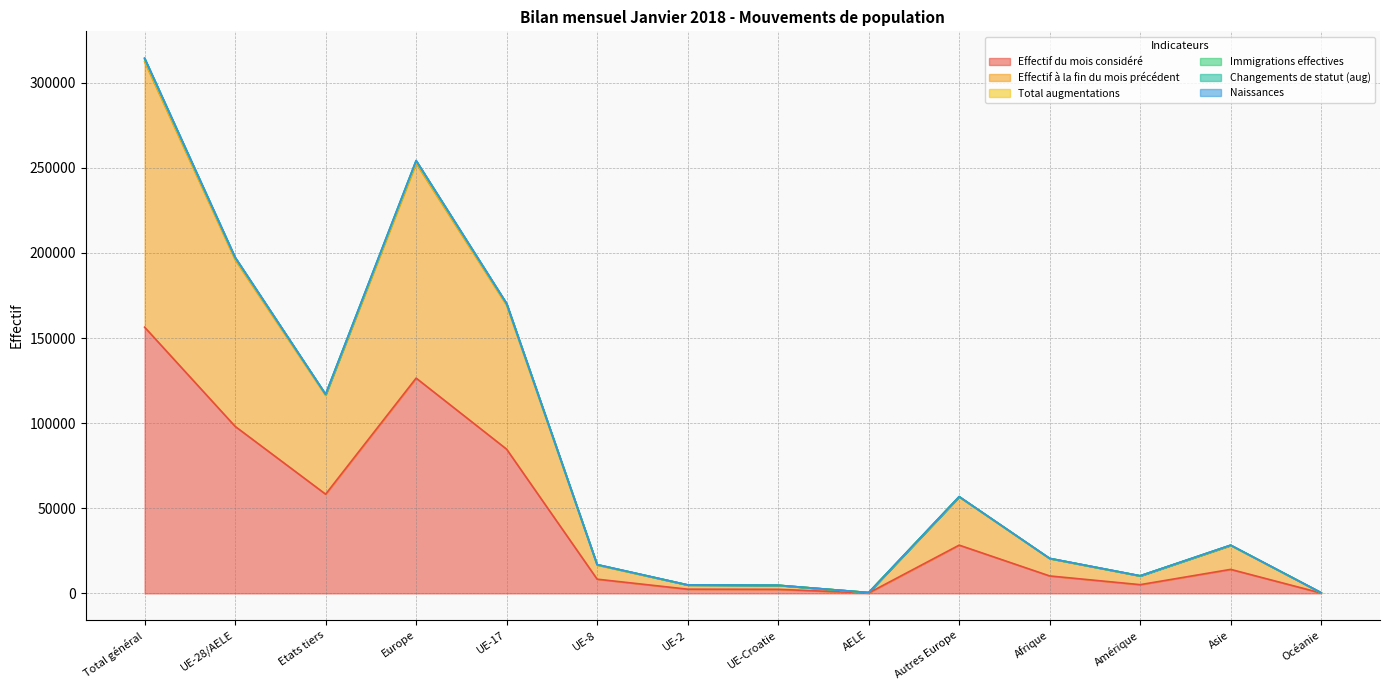

At which label does Effectif du mois considéré reach its peak?

Total général